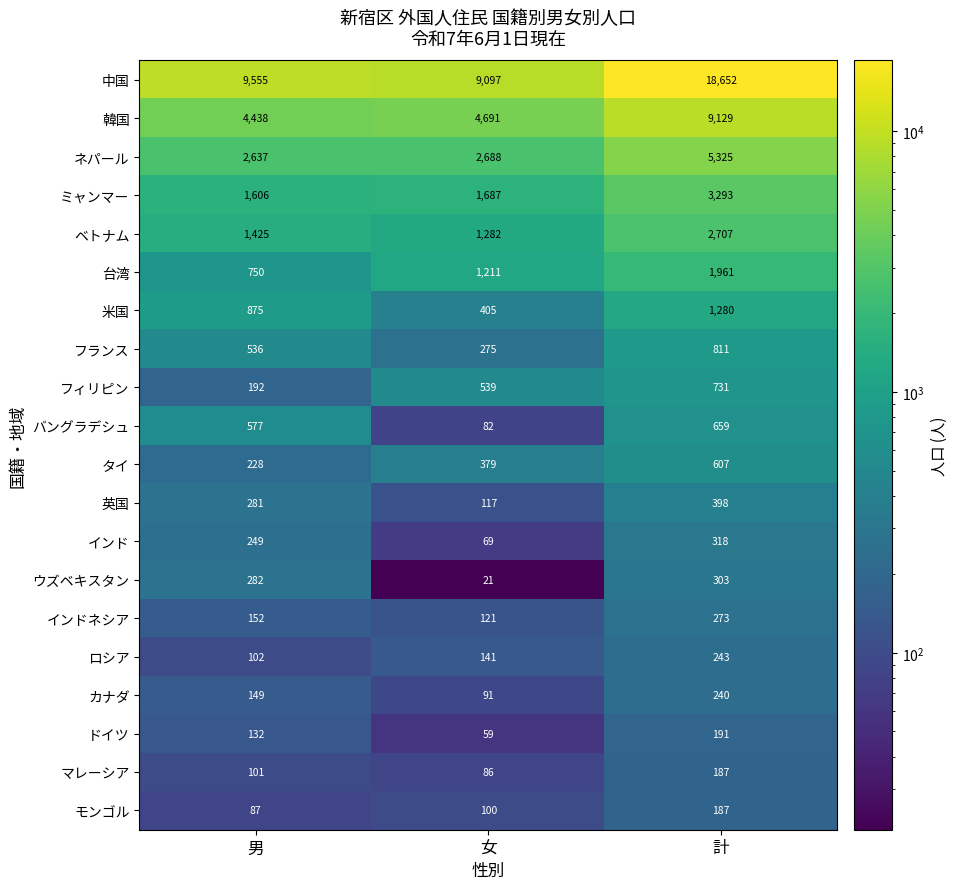

Count the number of categories in the chart.

3